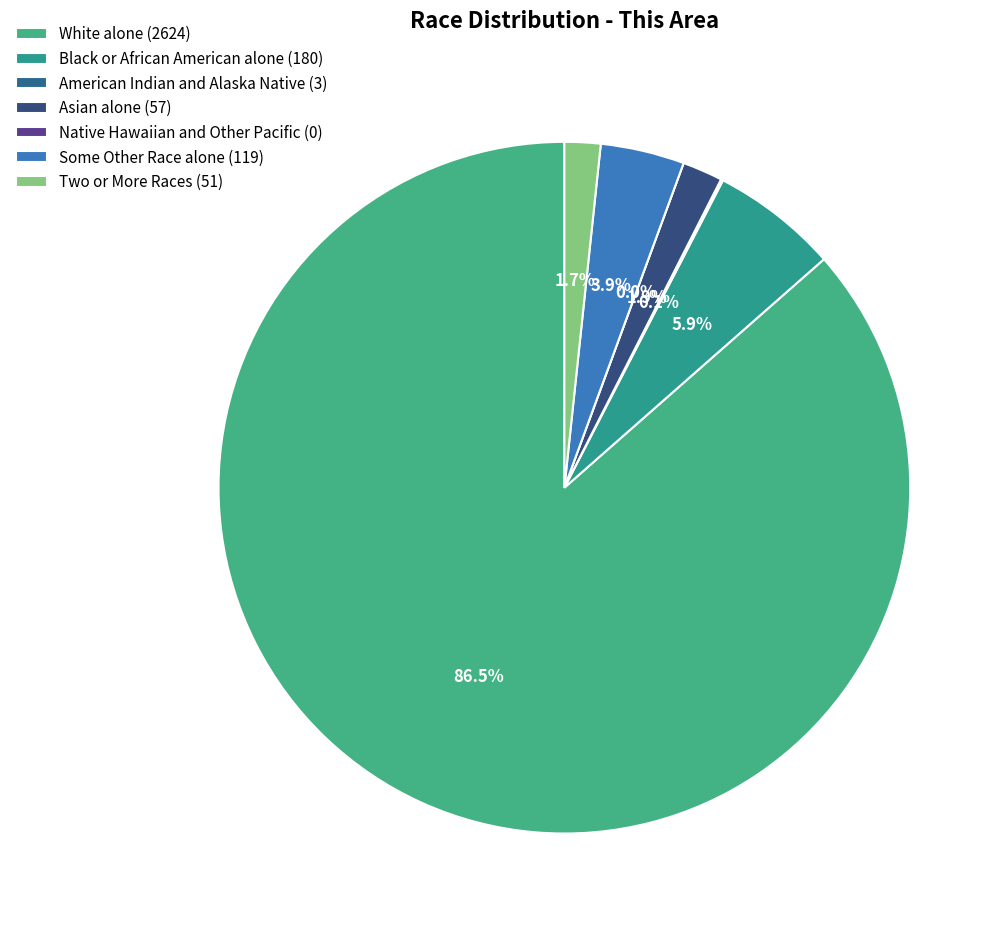

To the nearest percent, what is the difference between the largest and smallest slice percentages?

86%